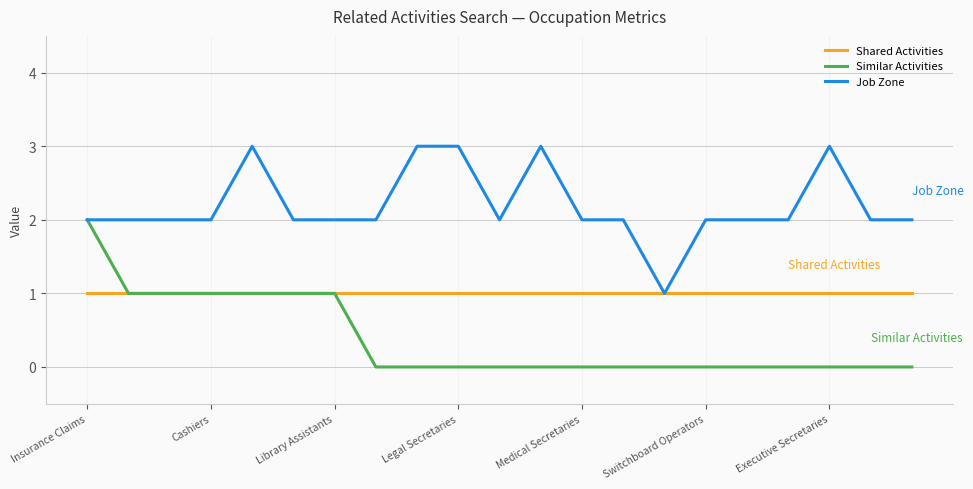

Reading left to right, list all the values displayed in this chart.

Shared Activities: 1	1	1	1	1	1	1	1	1	1	1	1	1	1	1	1	1	1	1	1	1
Similar Activities: 2	1	1	1	1	1	1	0	0	0	0	0	0	0	0	0	0	0	0	0	0
Job Zone: 2	2	2	2	3	2	2	2	3	3	2	3	2	2	1	2	2	2	3	2	2